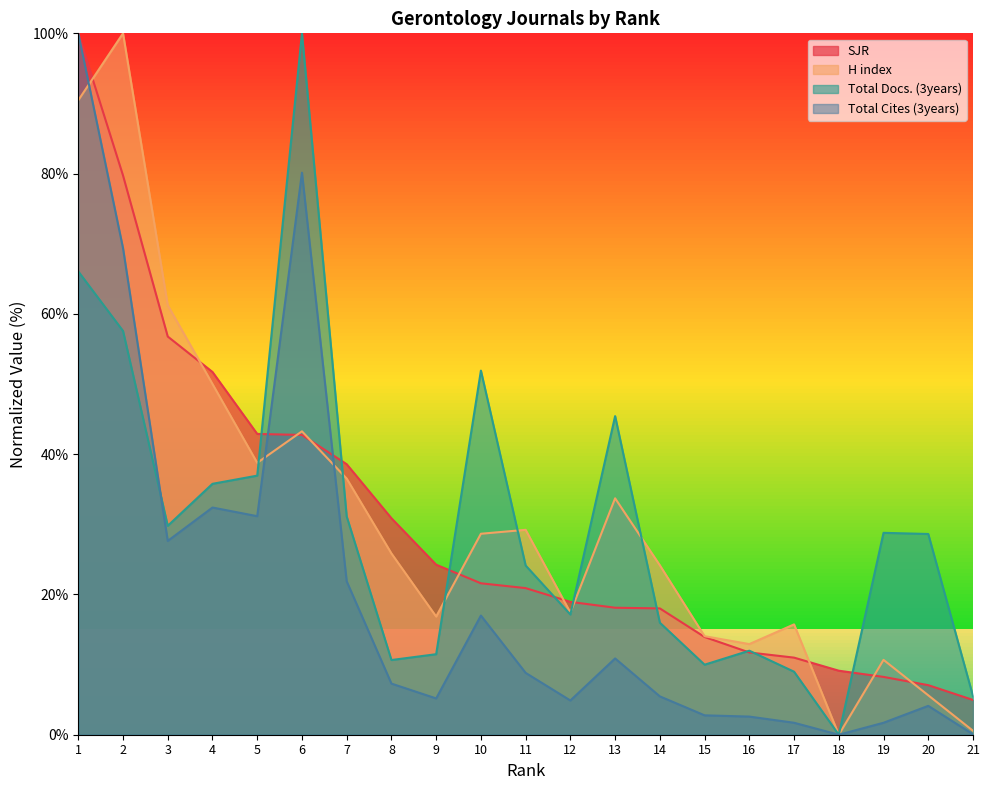

Where is Total Cites (3years) nearest to the value 50?

4